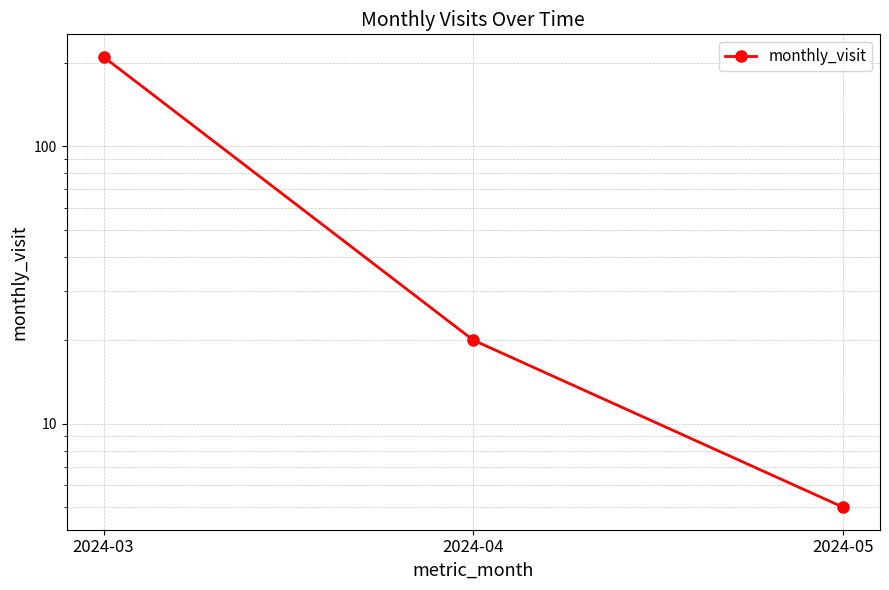

What is the change in value from 2024-03 to 2024-04?

-190